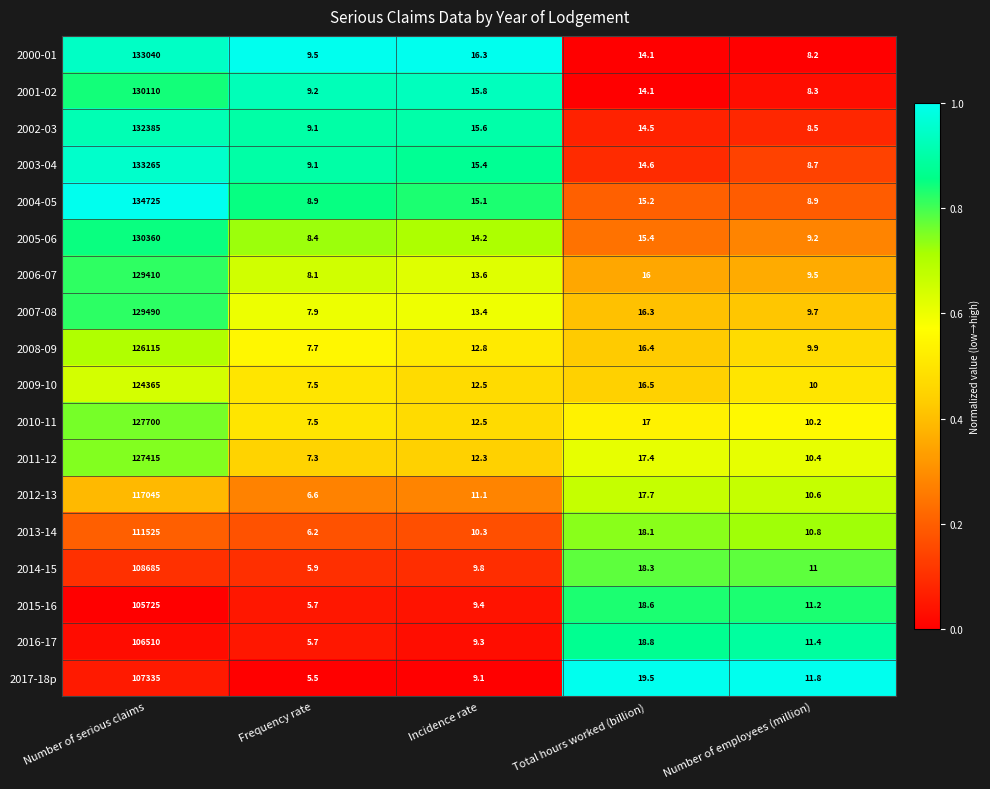

Rank the series by their maximum value, from lowest to highest.

2015-16, 2016-17, 2017-18p, 2014-15, 2013-14, 2012-13, 2009-10, 2008-09, 2011-12, 2010-11, 2006-07, 2007-08, 2001-02, 2005-06, 2002-03, 2000-01, 2003-04, 2004-05